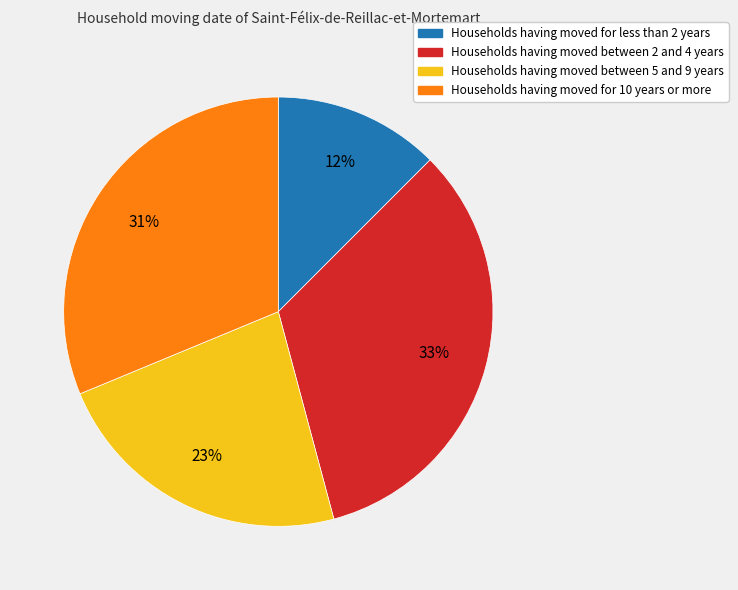

Between Households having moved for 10 years or more and Households having moved between 2 and 4 years, which is larger?

Households having moved between 2 and 4 years